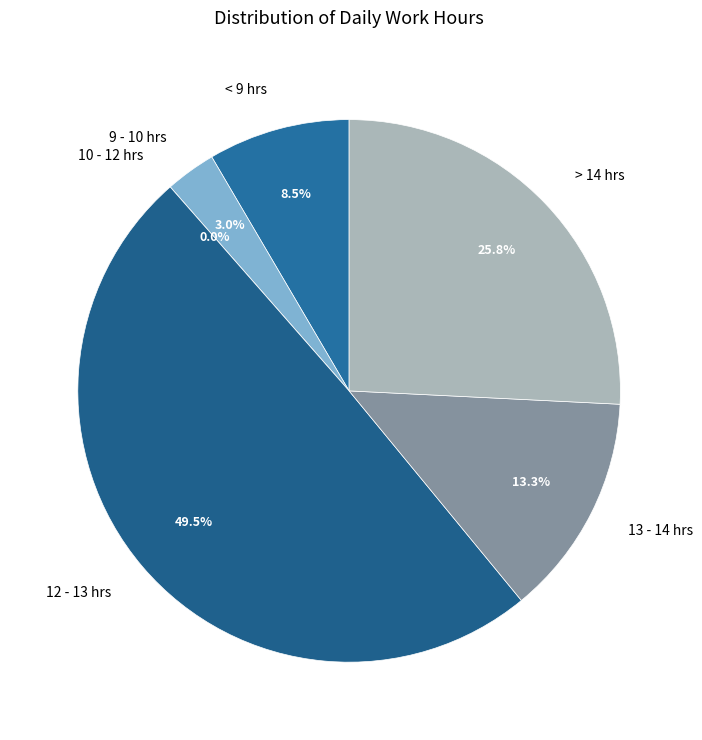

Is it true that 3 is 17% of the pie?

False